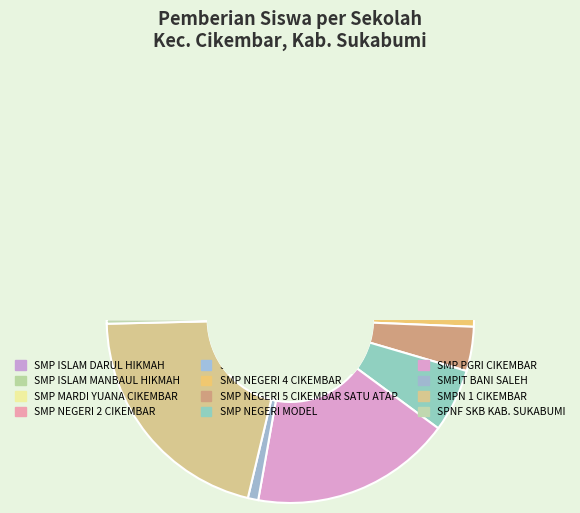

How many segments does this pie chart have?

12